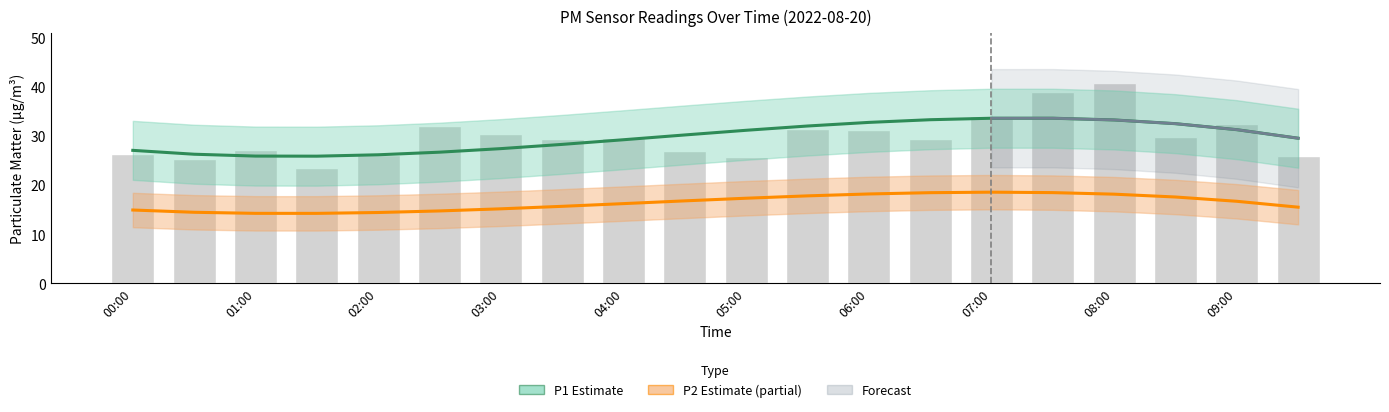

What is the maximum value shown in the chart?

42.0